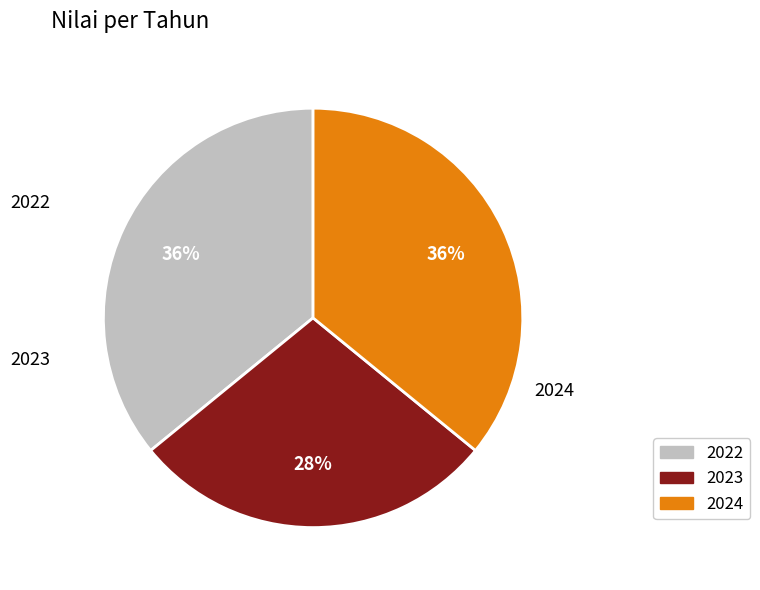

To the nearest percent, what is the difference between the 2022 and 2023 slice percentages?

8%